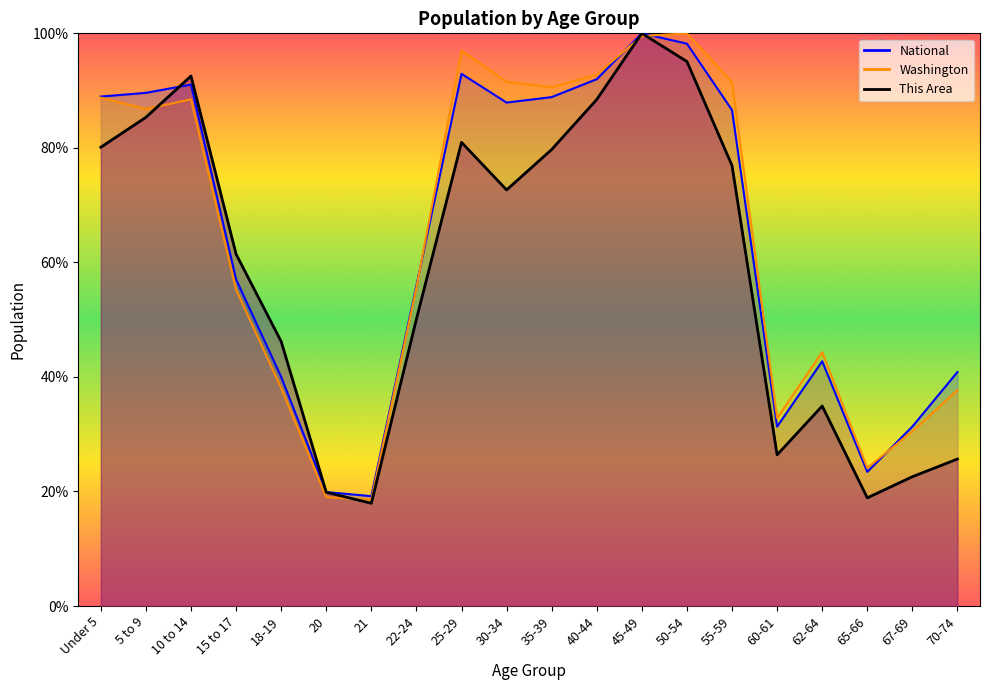

At which category does the chart reach its peak across all series?

45-49